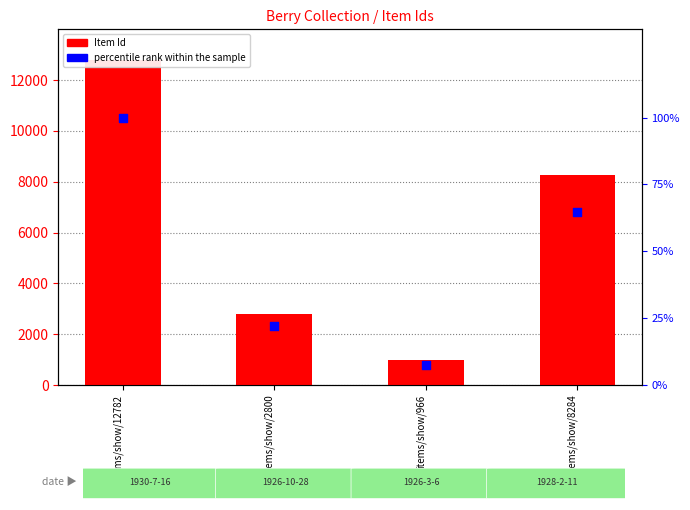

Which series has the largest total across all categories?

Item Id